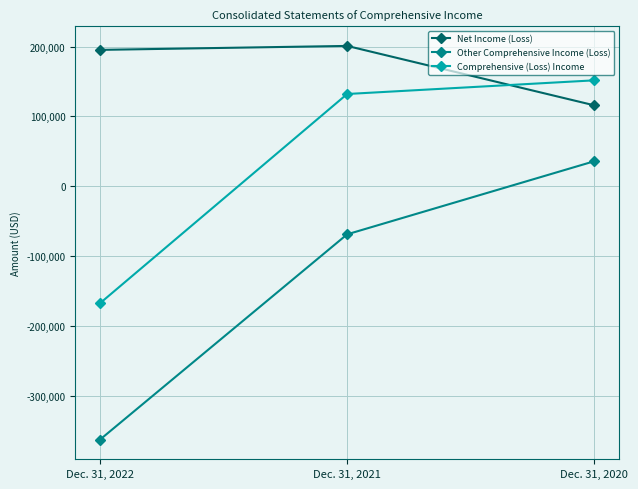

Which series has the widest spread of values?

Other Comprehensive Income (Loss)